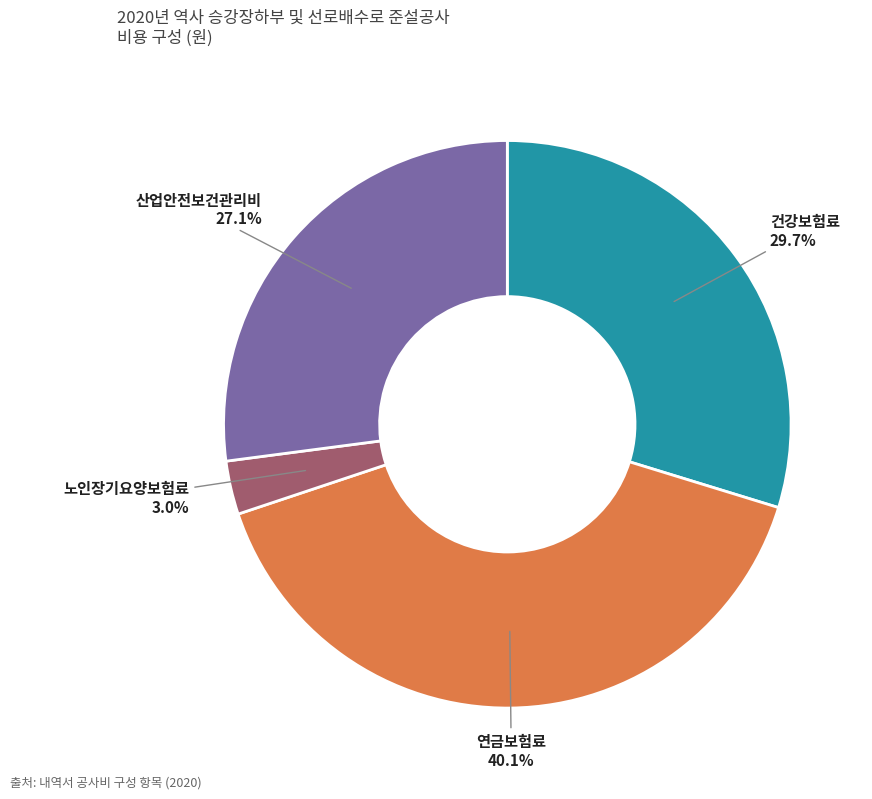

How many slices are in this pie chart?

4